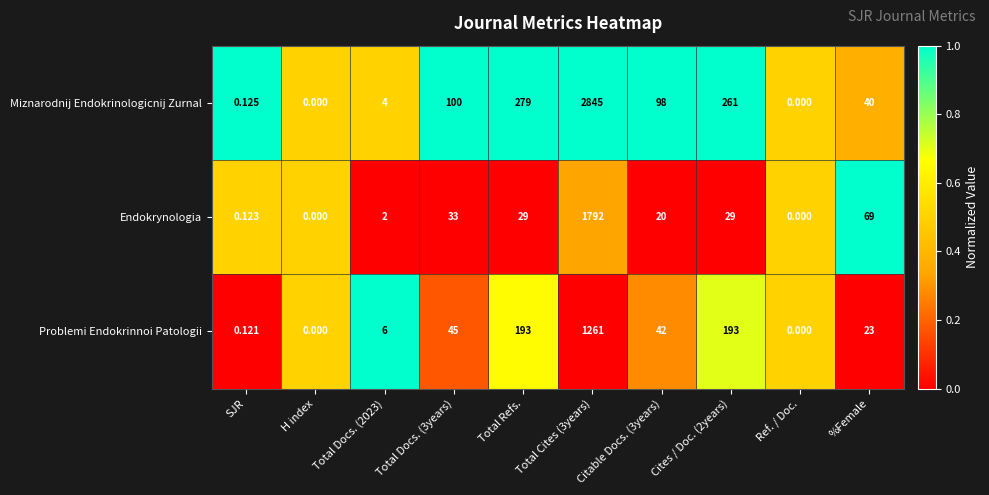

At which label is Endokrynologia closest to 896?

%Female